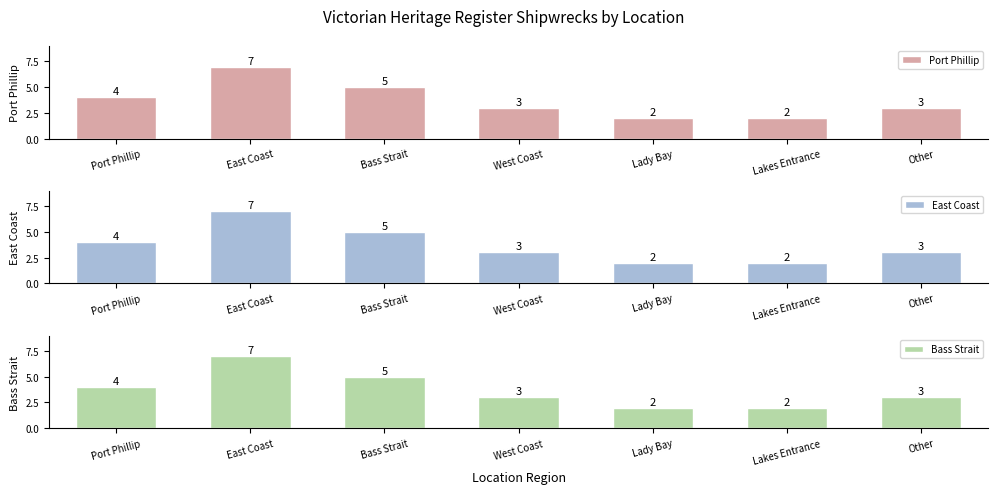

At which label does Bass Strait reach its minimum?

Lady Bay